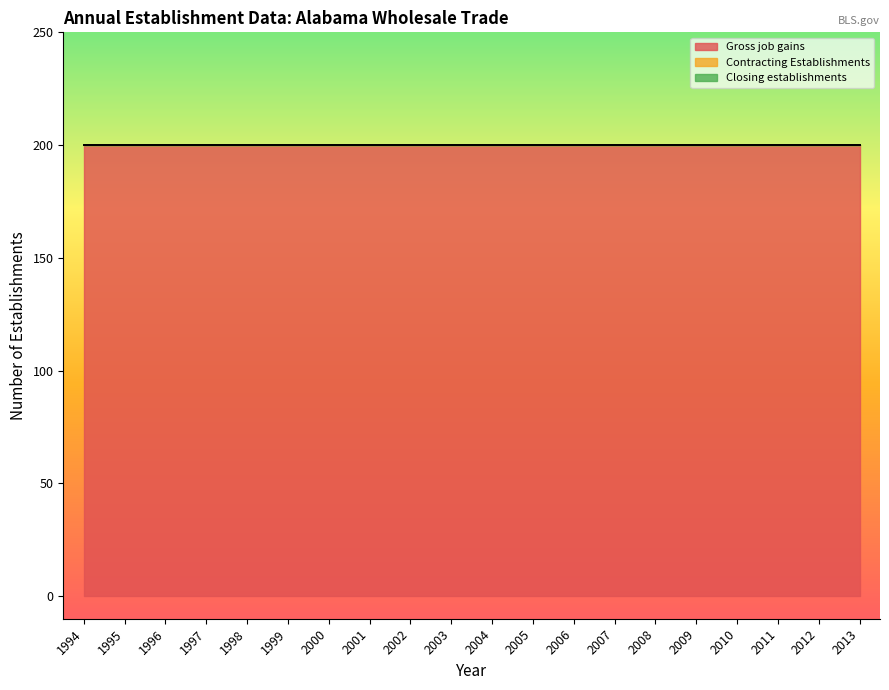

The Contracting Establishments series shows 0 at 1997. True or false?

True